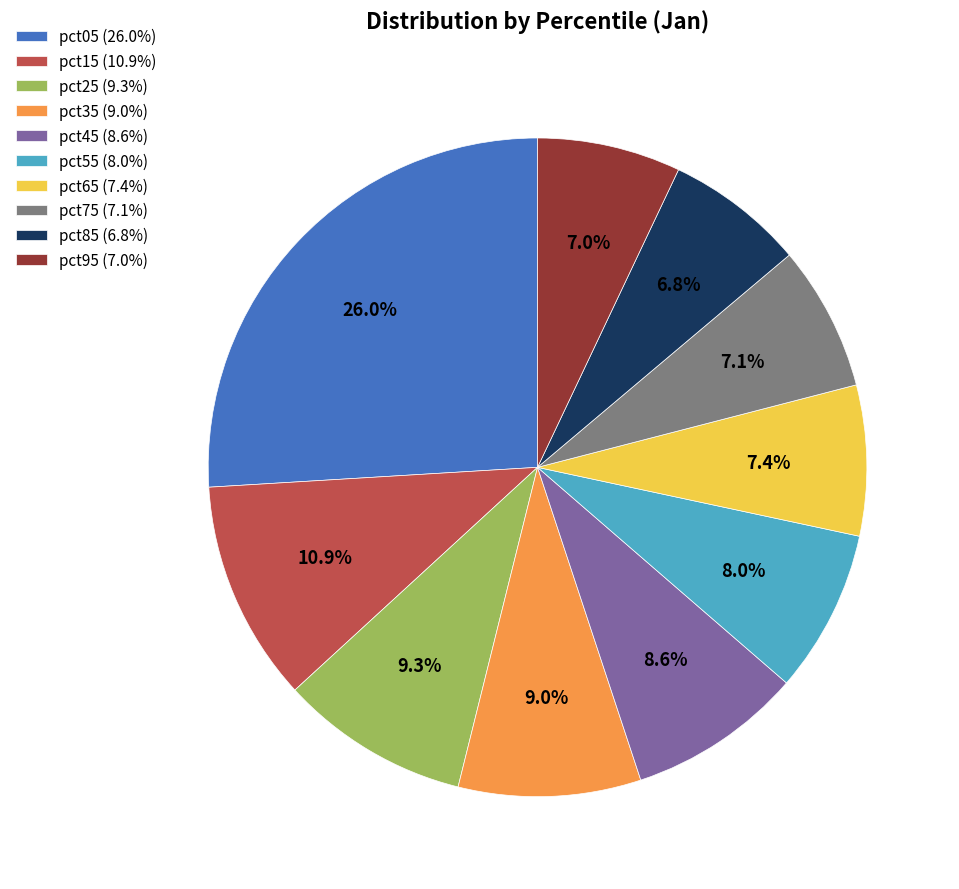

Does pct65 (7.4%) account for over 50% of the chart?

No